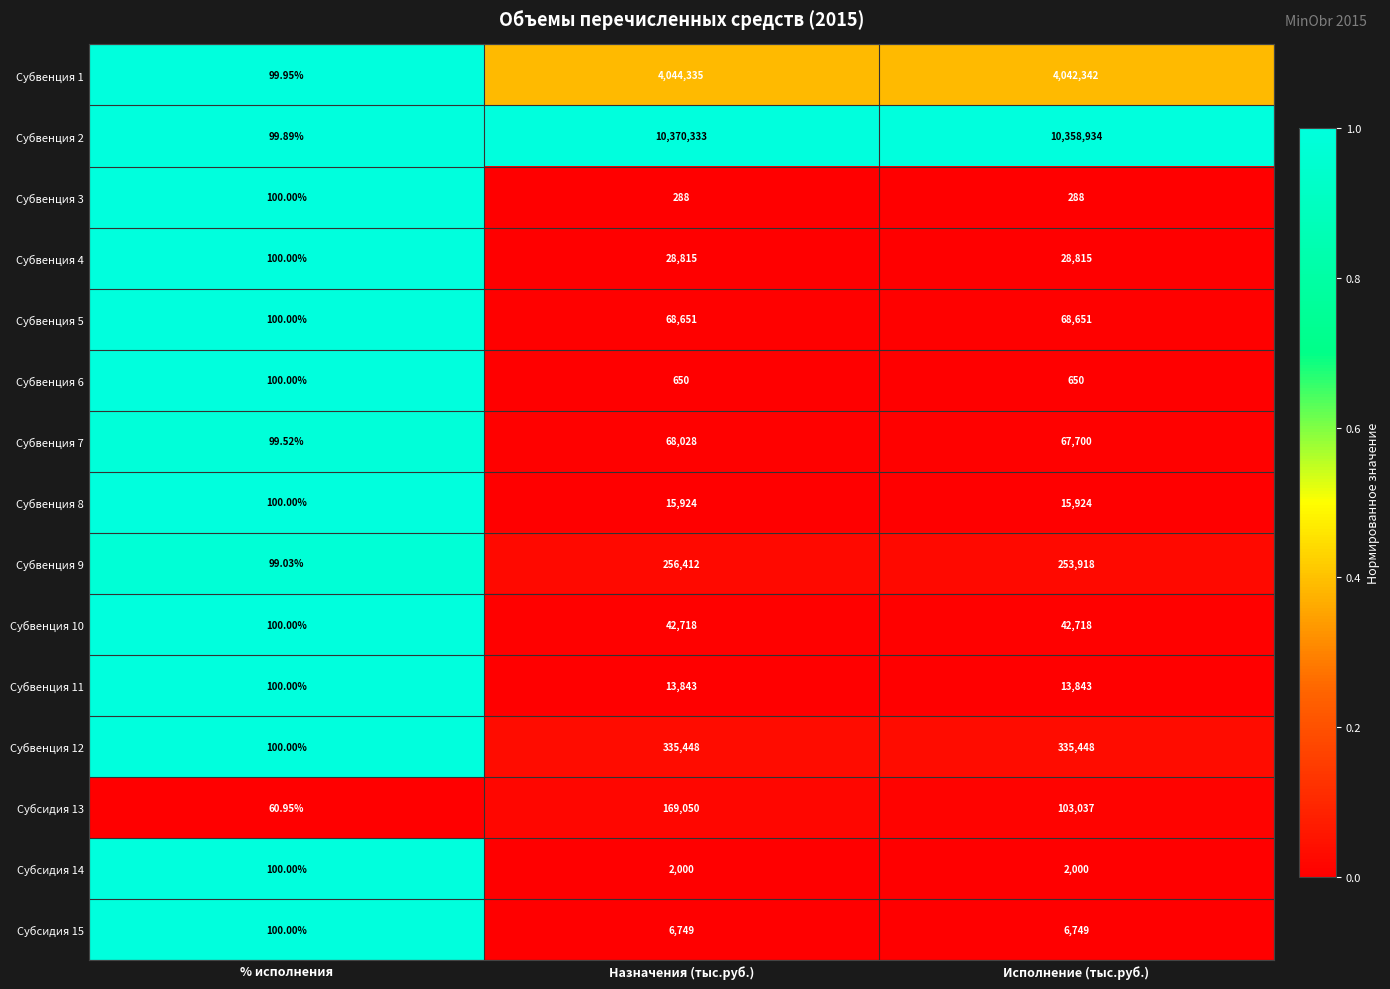

Is the value of Субвенция 3 at Назначения (тыс.руб.) greater than the value of Субвенция 12 at Назначения (тыс.руб.)?

No